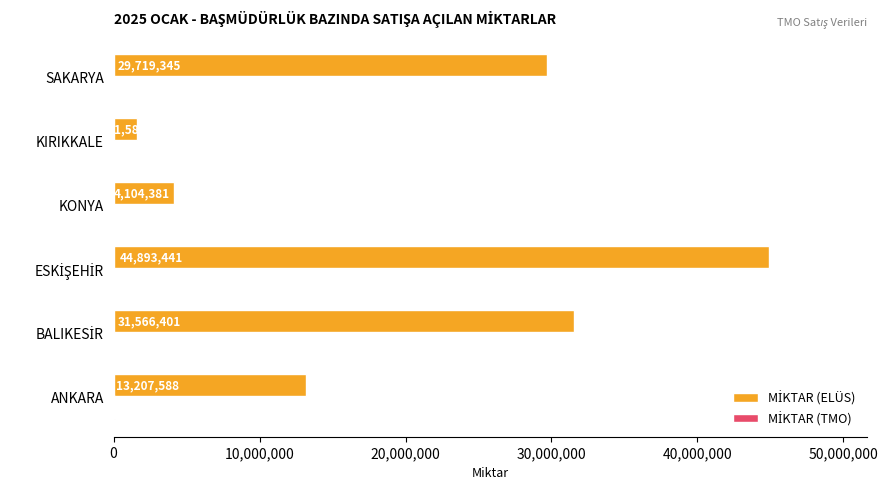

What is the greatest value displayed?

44893441